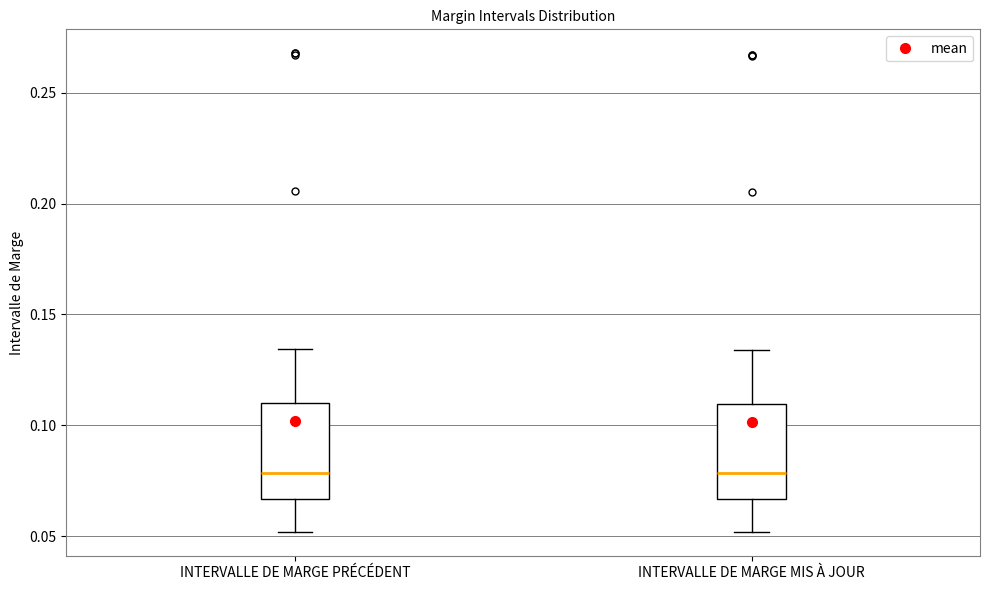

Where is the upper edge of the box for INTERVALLE DE MARGE MIS À JOUR on the y-axis? The values are not printed on the chart, so give them approximately, as read against the axis.

0.110